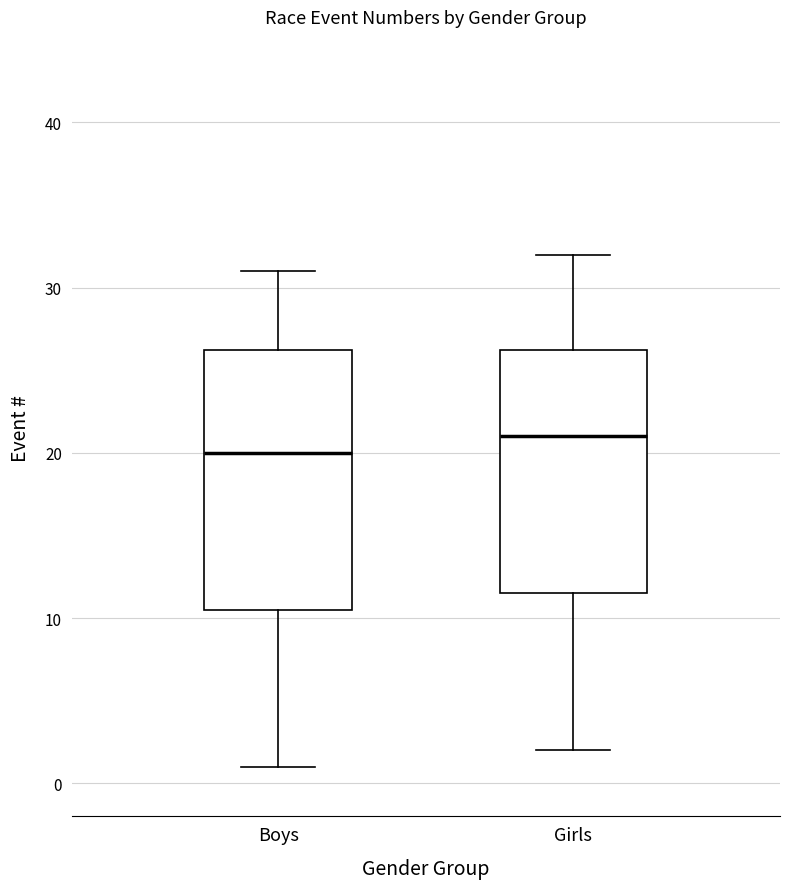

Where is the lower edge of the box for Boys on the y-axis? The values are not printed on the chart, so give them approximately, as read against the axis.

11